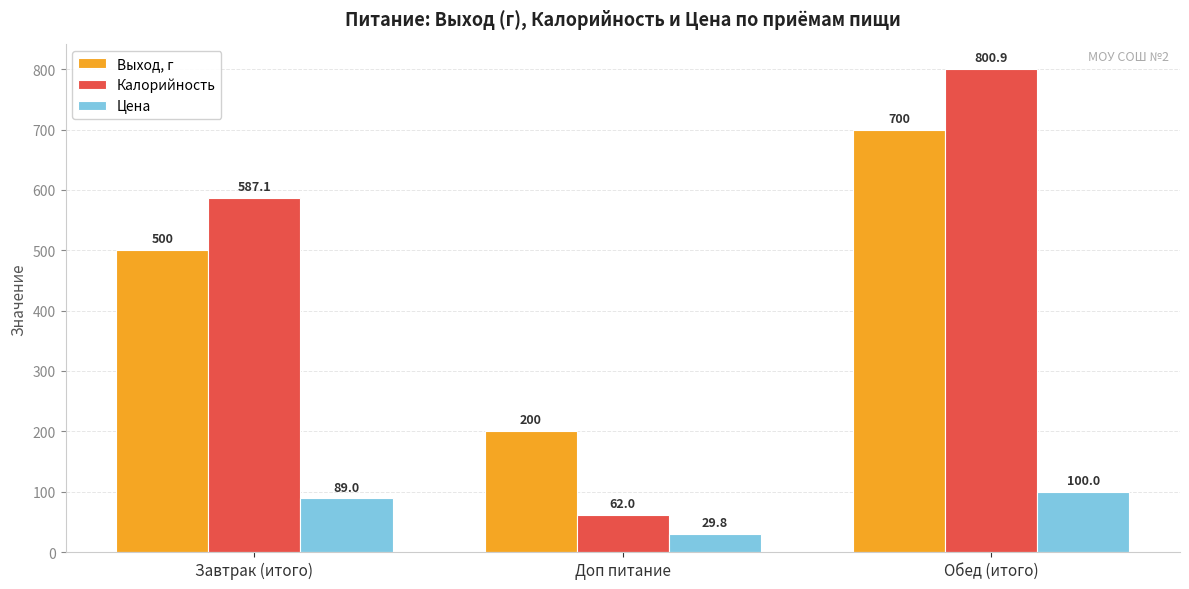

Reading left to right, what are all the values shown in this chart?

Выход, г: Завтрак (итого)=500.0	Доп питание=200.0	Обед (итого)=700.0
Калорийность: Завтрак (итого)=587.1	Доп питание=62.0	Обед (итого)=800.9
Цена: Завтрак (итого)=89.0	Доп питание=29.8	Обед (итого)=100.0